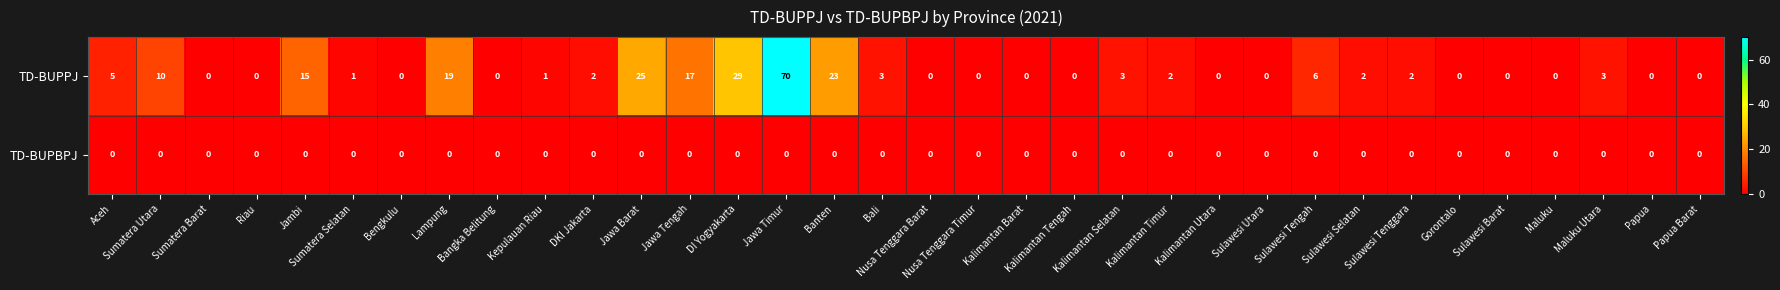

What is the difference between the maximum and minimum values in the TD-BUPPJ series?

70